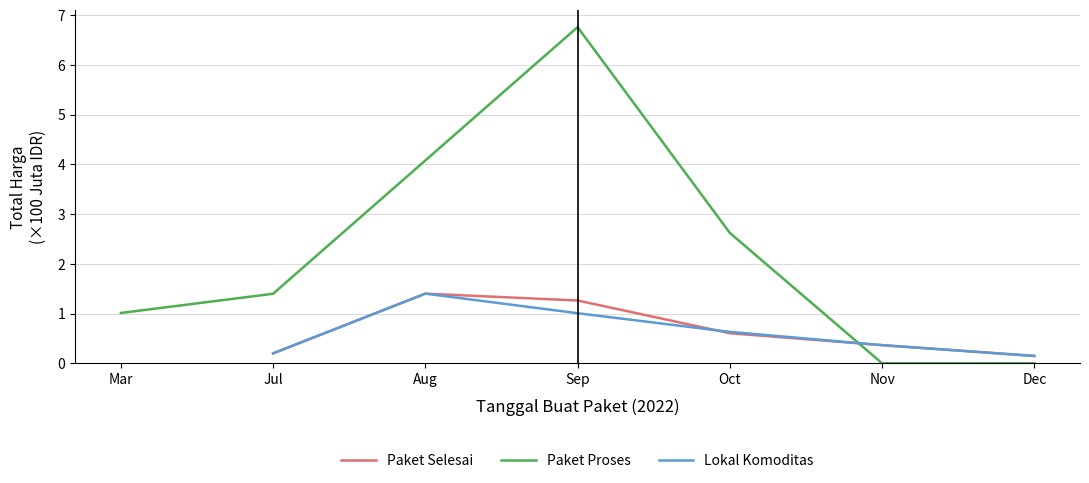

Read the Lokal Komoditas value at Nov.

0.4